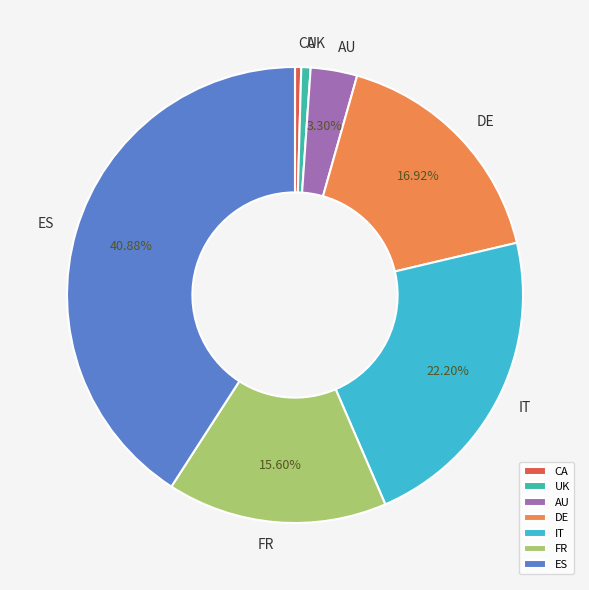

Which category has the biggest portion of the pie?

ES